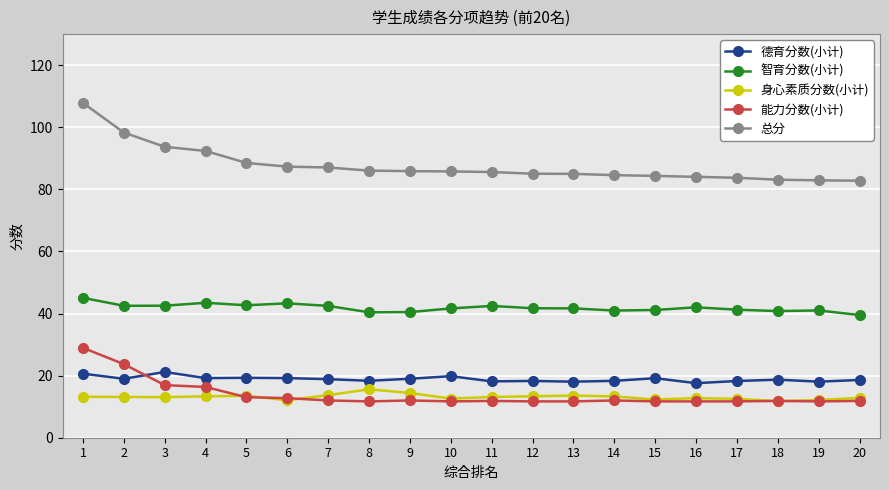

True or false: 德育分数(小计) has more than 0 points higher than both neighbors.

True